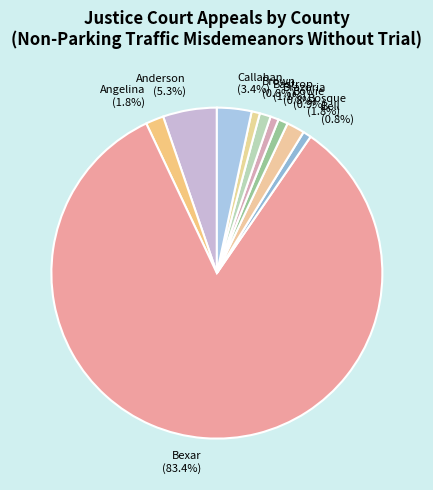

What percentage is NOT represented by Bastrop?

98.9%